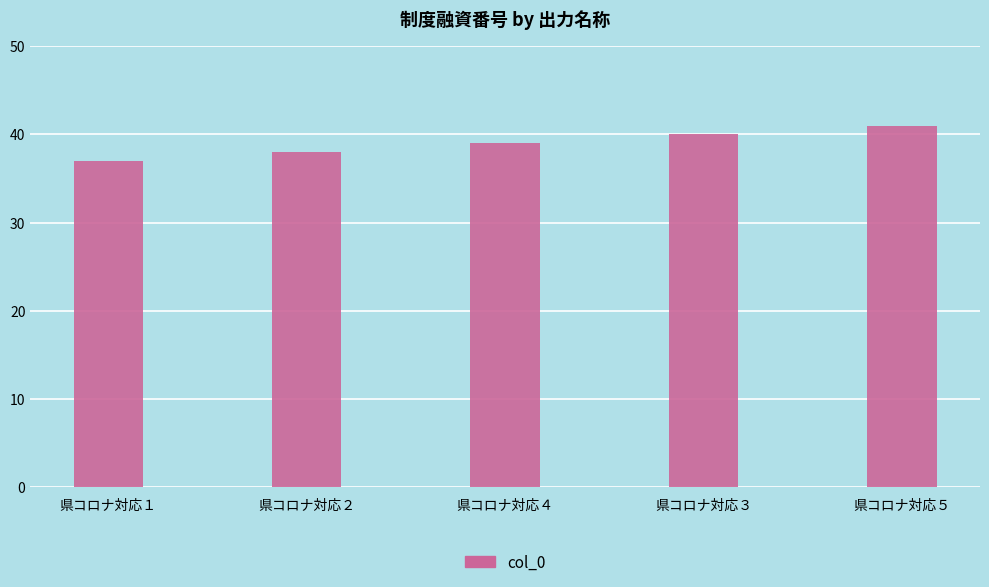

What is the ratio of the value at 県コロナ対応５ to the value at 県コロナ対応１?

1.1